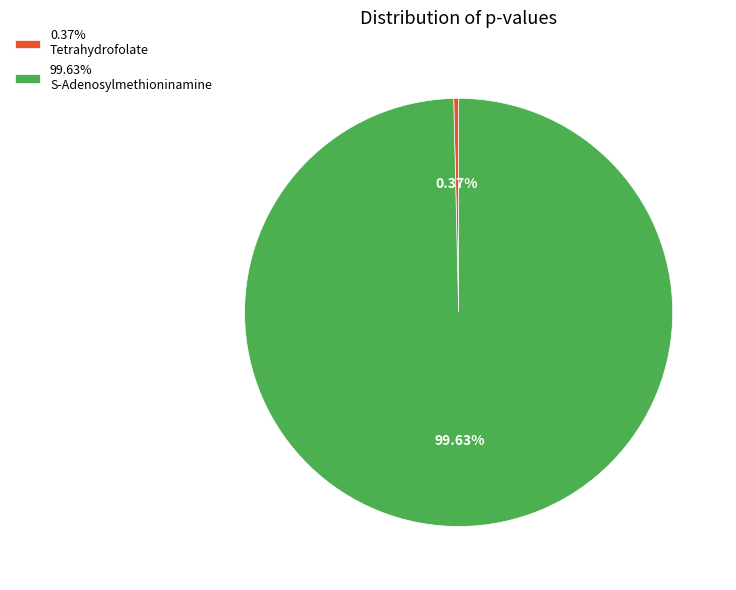

Is the sum of 99.63% S-Adenosylmethioninamine and 0.37% Tetrahydrofolate greater than half?

Yes